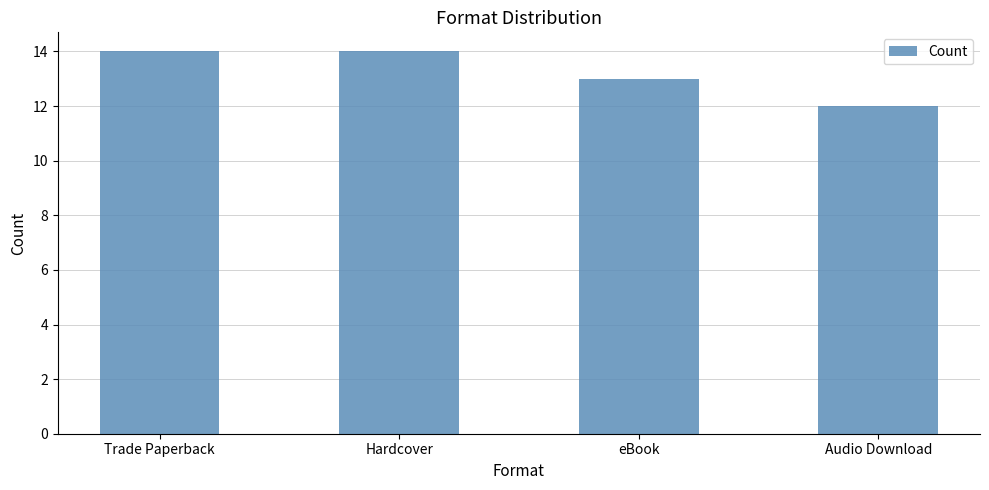

What is the smallest value displayed?

12